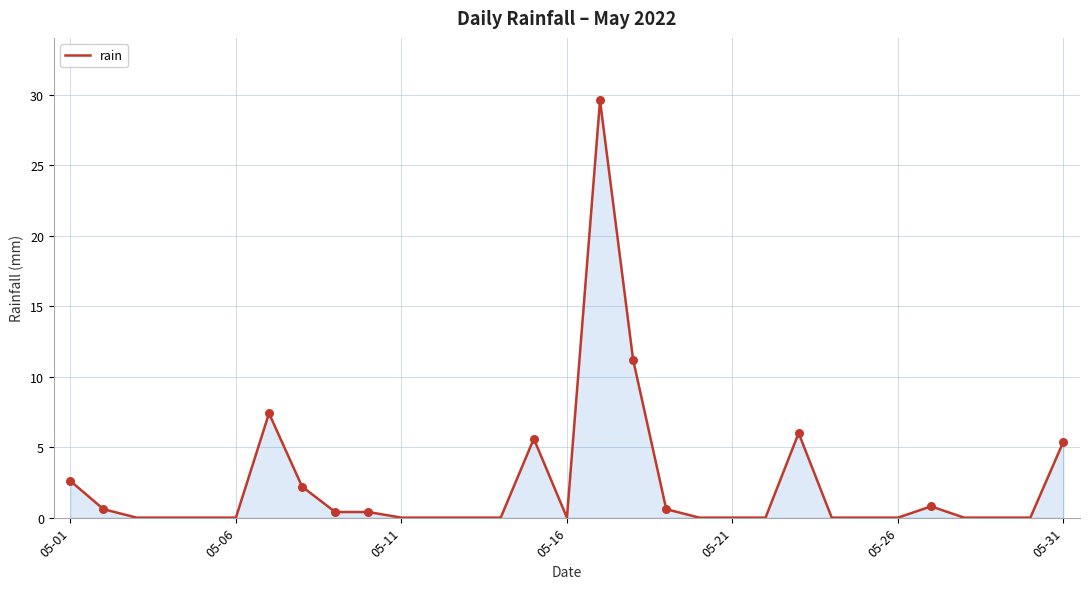

What is the difference between the maximum and minimum values?

29.6